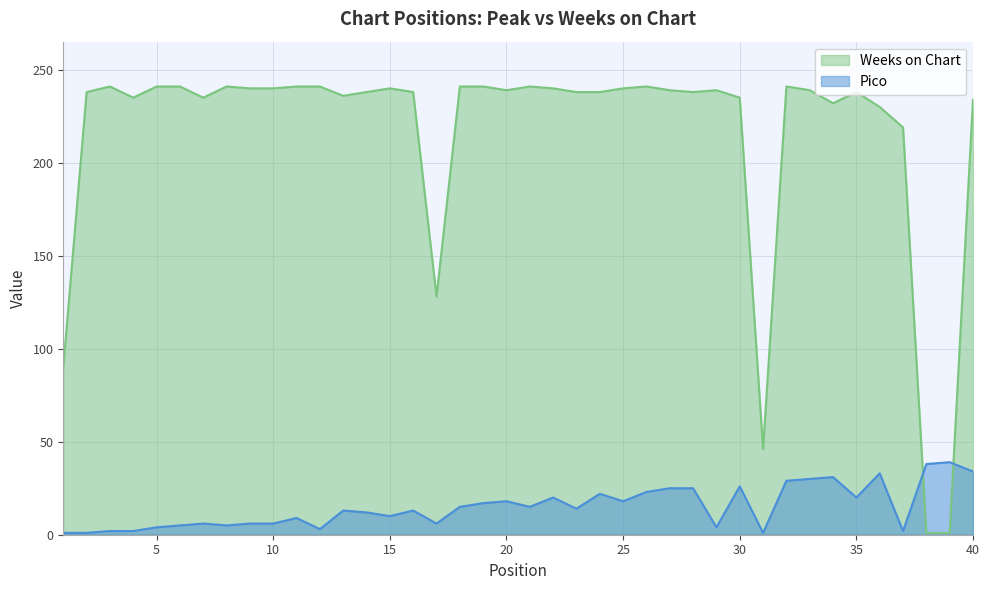

True or false: Weeks on Chart has more than 2 interior local peaks.

True